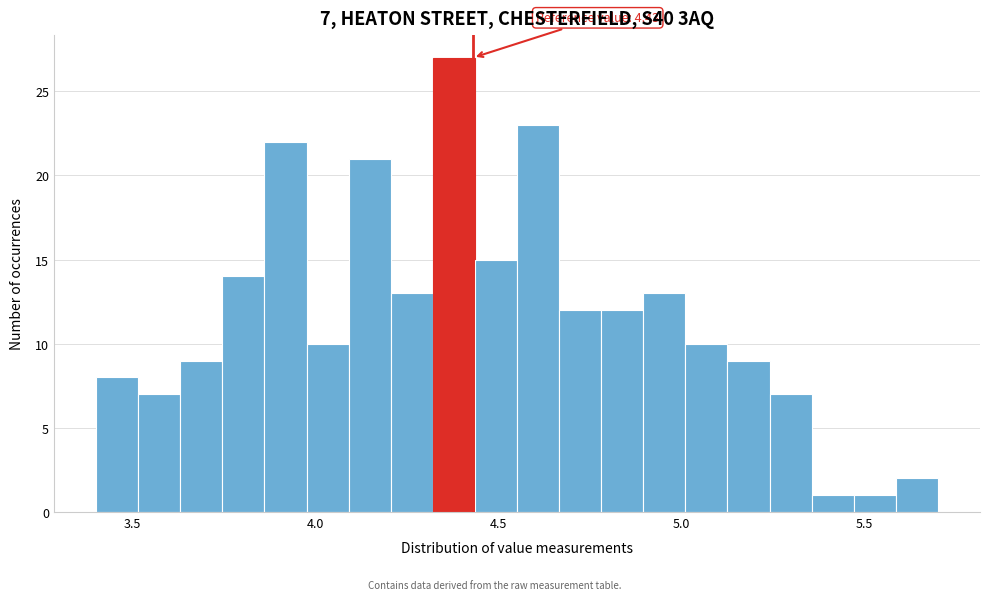

Read against the x-axis, roughly where is the centre of the tallest bar?

4.40